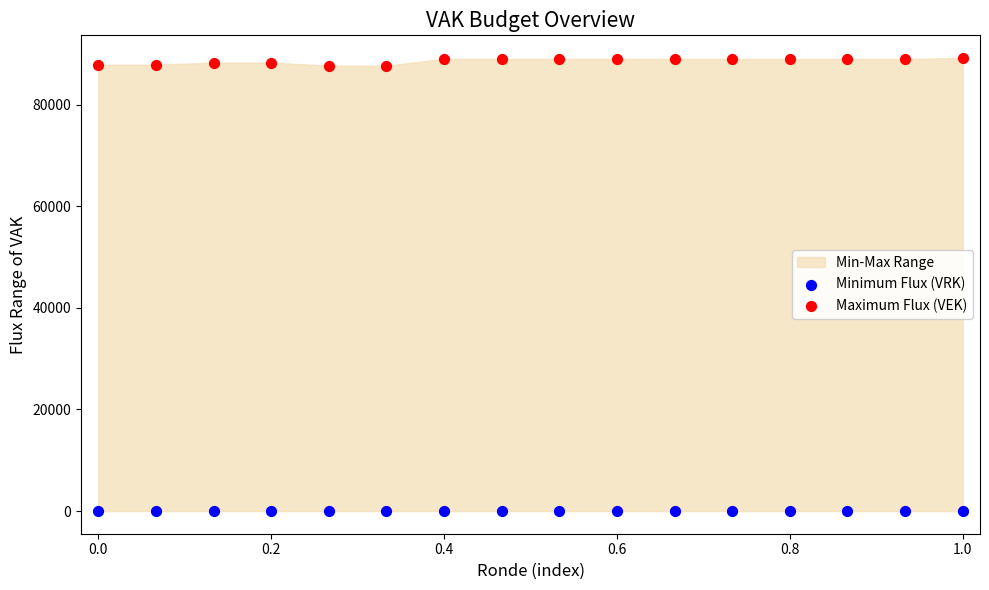

Which series contains the highest Y value?

Maximum Flux (VEK)